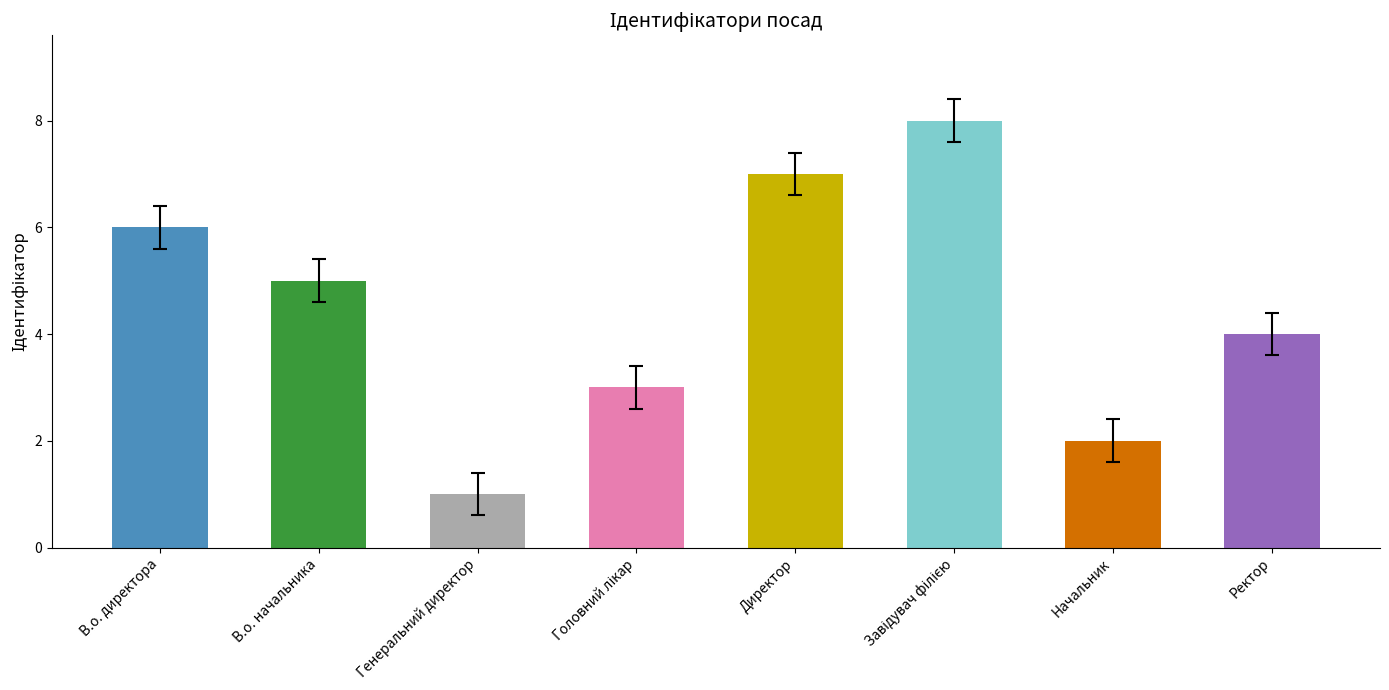

Does the chart contain stacked bars?

No